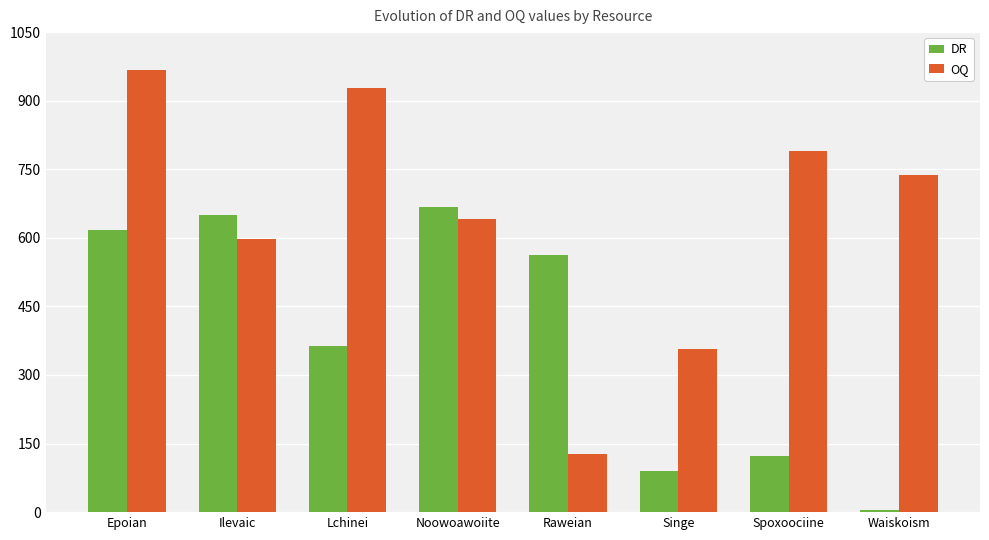

At how many categories does at least one series exceed 757?

3